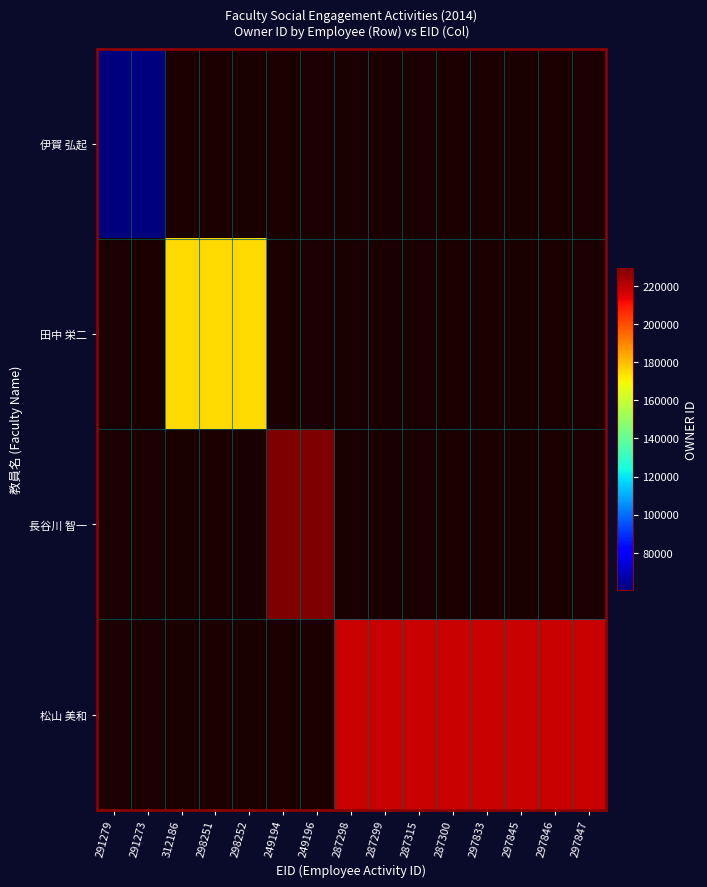

List the labels in order of 田中 栄二 value, smallest first.

291279, 291273, 312186, 298251, 298252, 249194, 249196, 287298, 287299, 287315, 287300, 297833, 297845, 297846, 297847